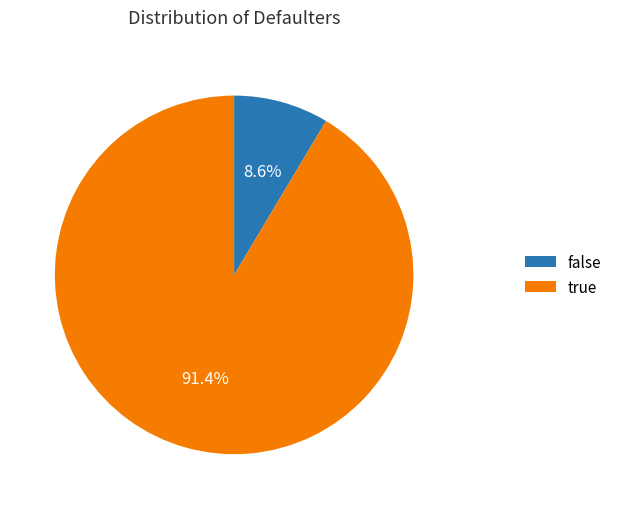

Does any single category account for the majority?

Yes